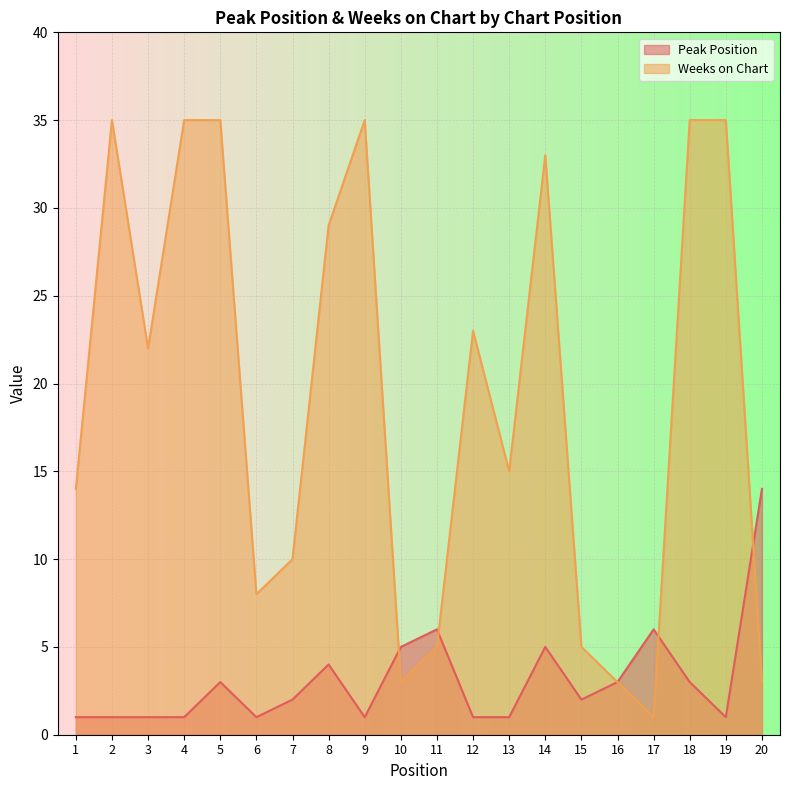

What is the sum of the Peak Position values at 5 and 12?

4